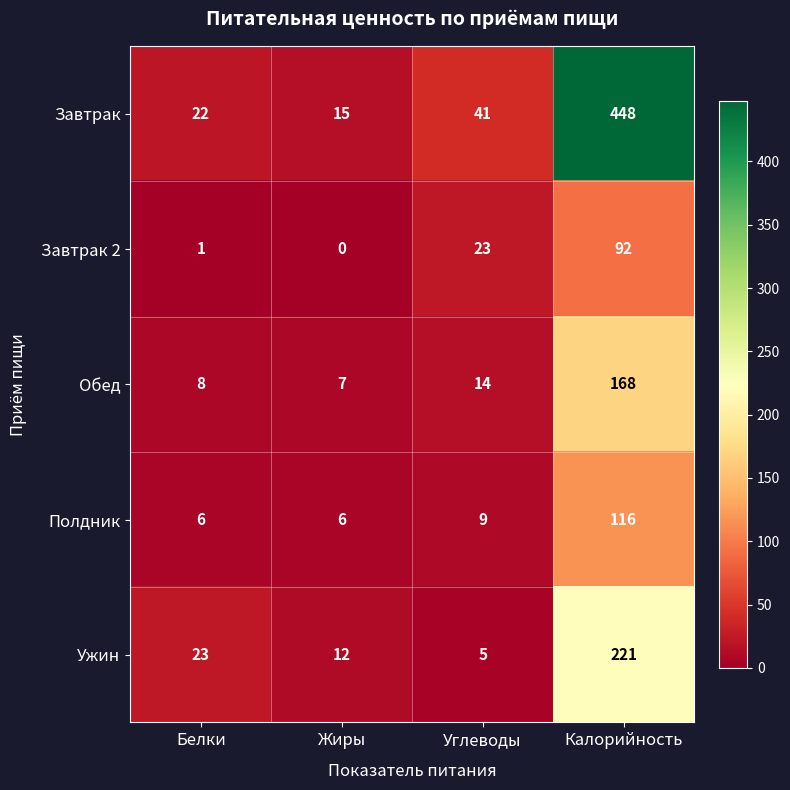

What is the total value across all series at Калорийность?

1045